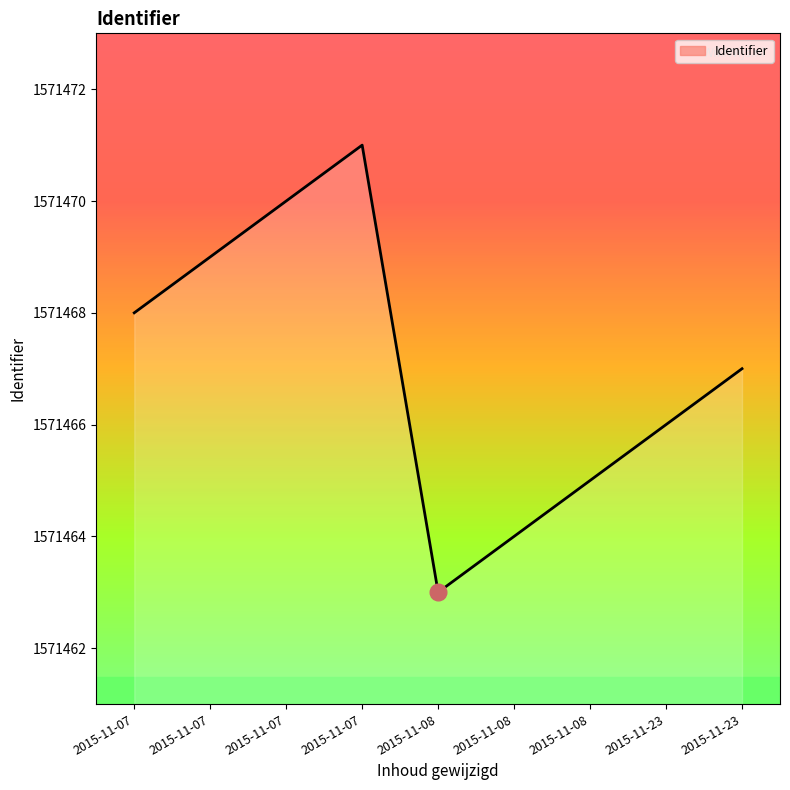

Rank the categories by value from lowest to highest.

2015-11-08, 2015-11-08, 2015-11-08, 2015-11-23, 2015-11-23, 2015-11-07, 2015-11-07, 2015-11-07, 2015-11-07